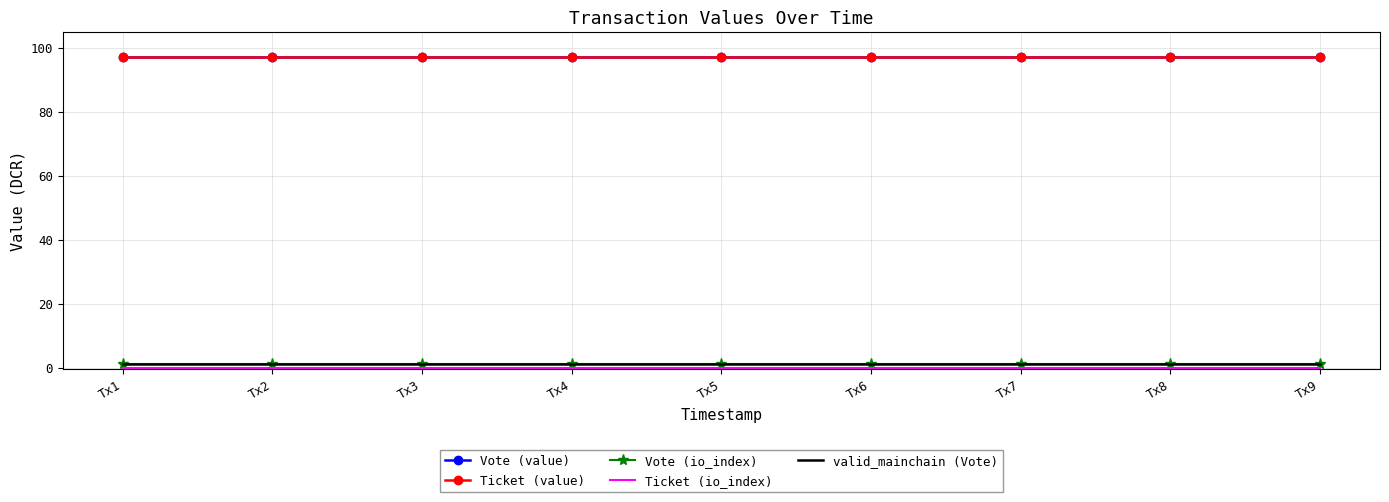

What is the average value of the Ticket (value) series?

97.0